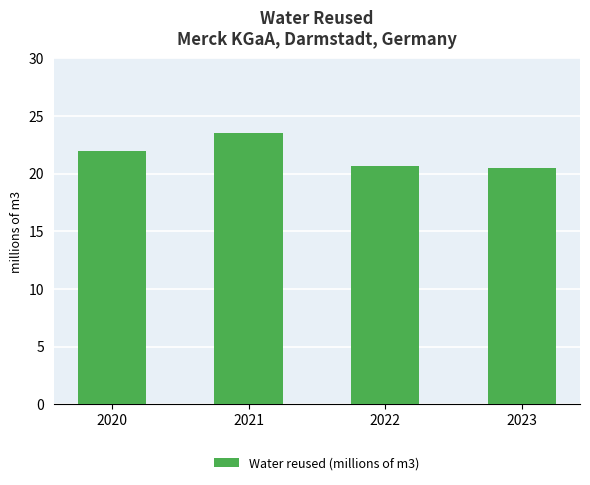

Count the values in the range 20 to 23.

3